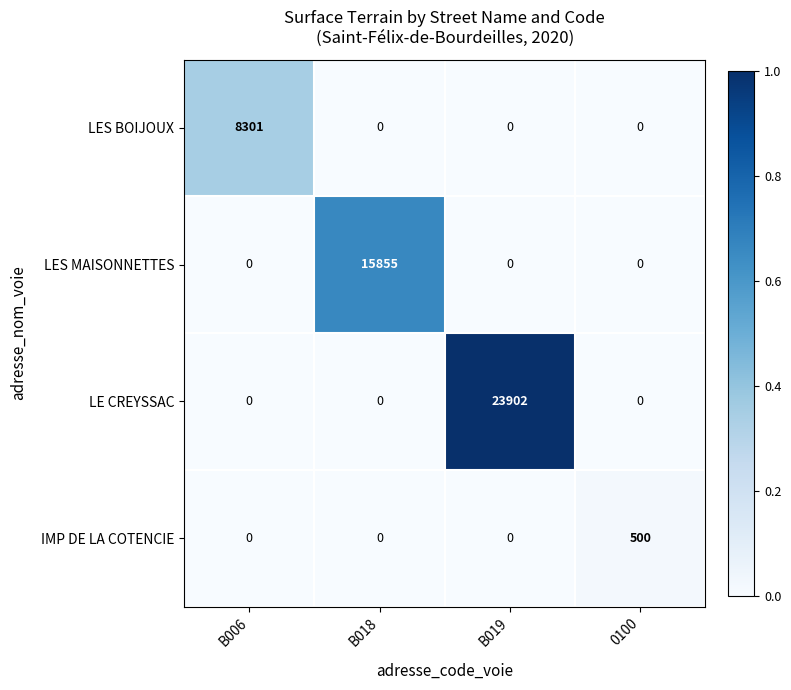

At which category is the sum across all series the highest?

B019